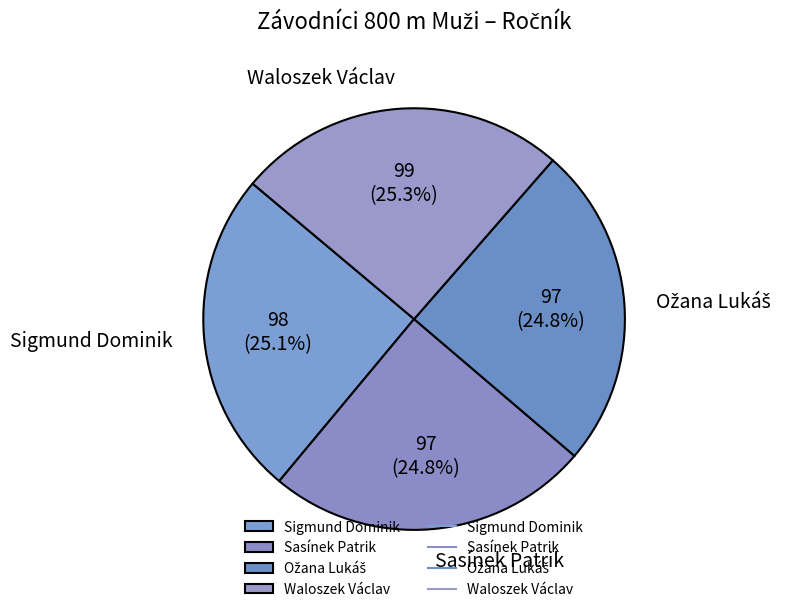

How much of the chart is everything except Sasínek Patrik?

75.2%